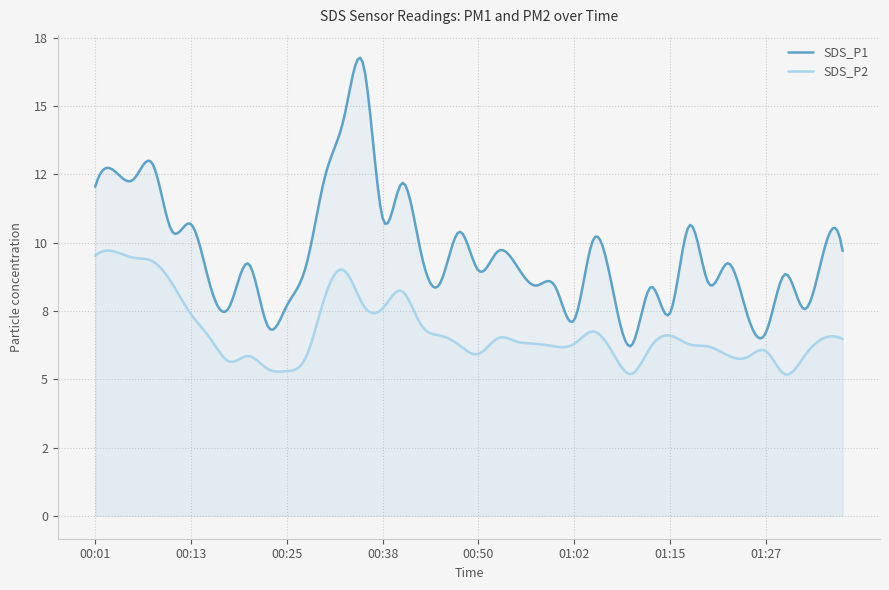

True or false: SDS_P1 and SDS_P2 intersect in this chart.

False